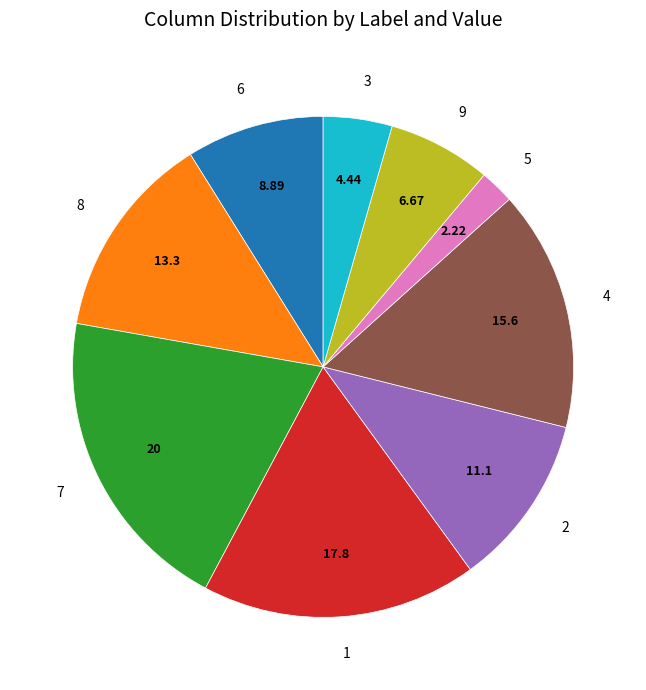

Rank the categories by value from highest to lowest.

7, 1, 4, 8, 2, 6, 9, 3, 5